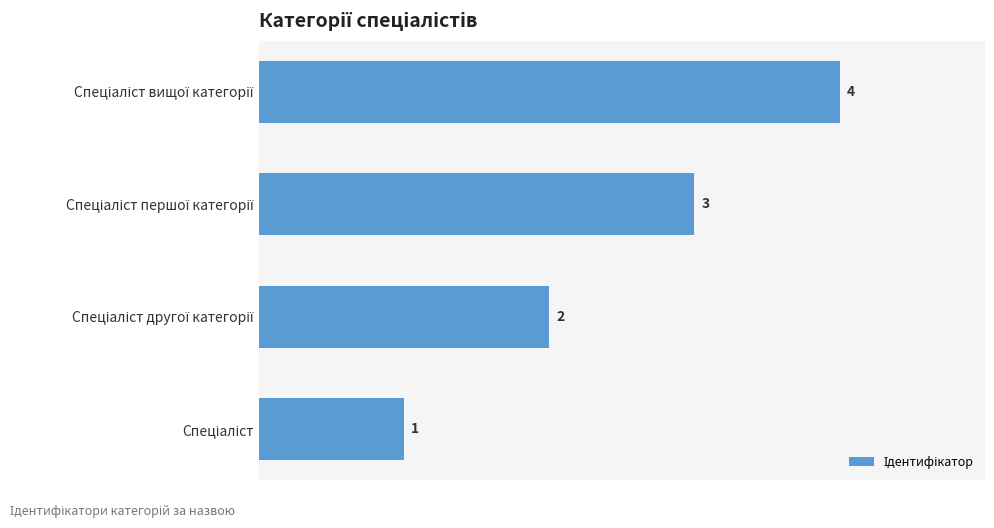

How many values are between 2 and 4?

3